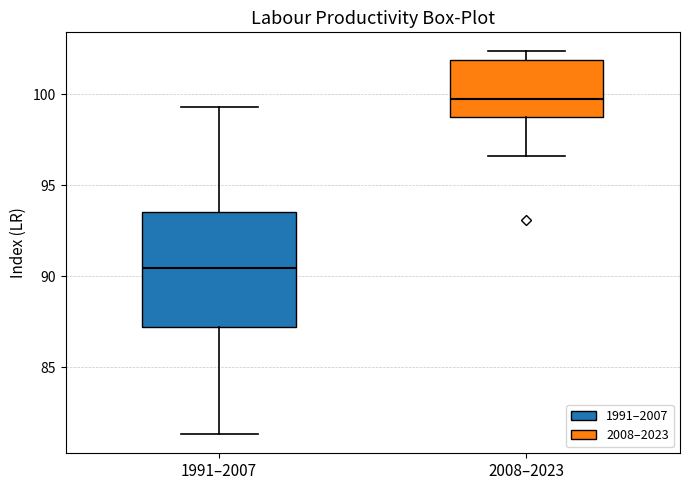

Which box is the tallest, from its lower edge to its upper edge?

1991–2007